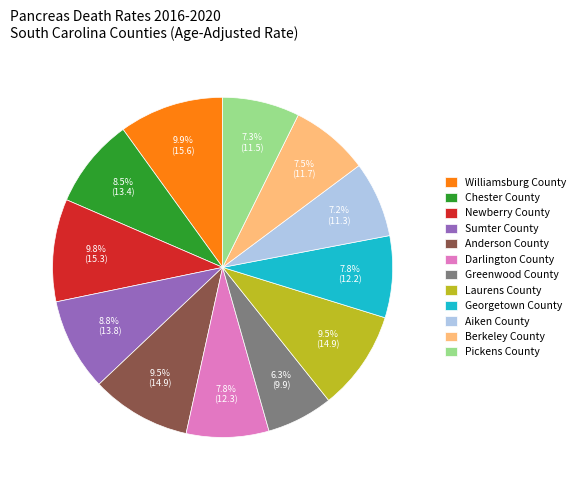

Which category has the smallest portion of the pie?

Greenwood County